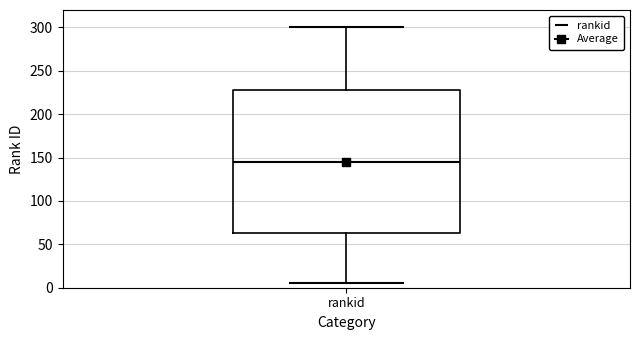

Read this box plot against the y-axis: the position of the median line, the range covered by the box, and the ends of both whiskers. The values are not printed on the chart, so give them approximately, as read against the axis.

median 145, box 65 to 230, whiskers 5 to 300